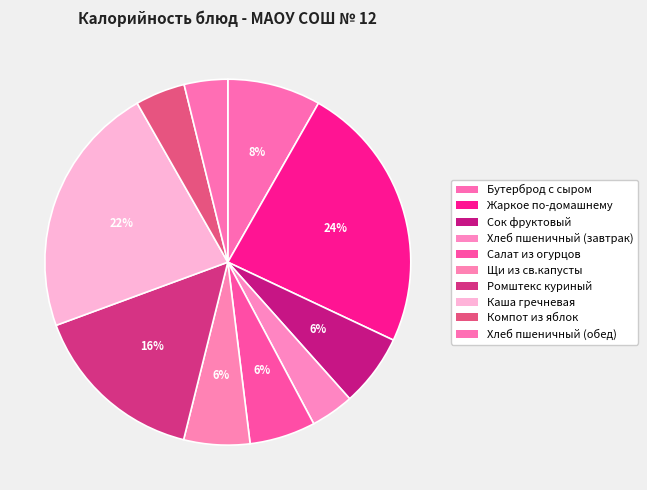

Combined, do Хлеб пшеничный (завтрак) and Щи из св.капусты account for over 50%?

No